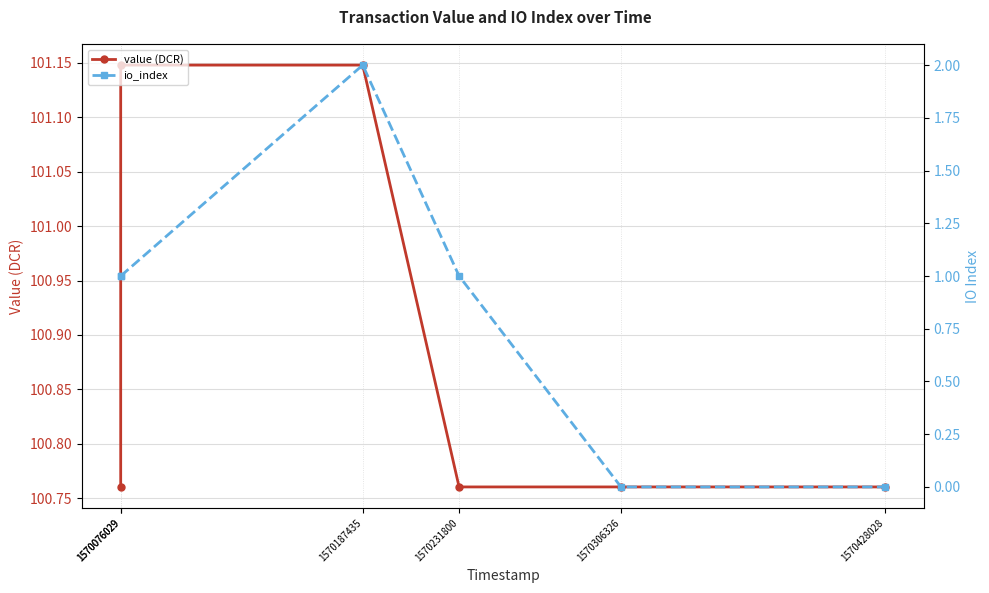

What is the value of the value (DCR) point at the 5th from the left?

100.8